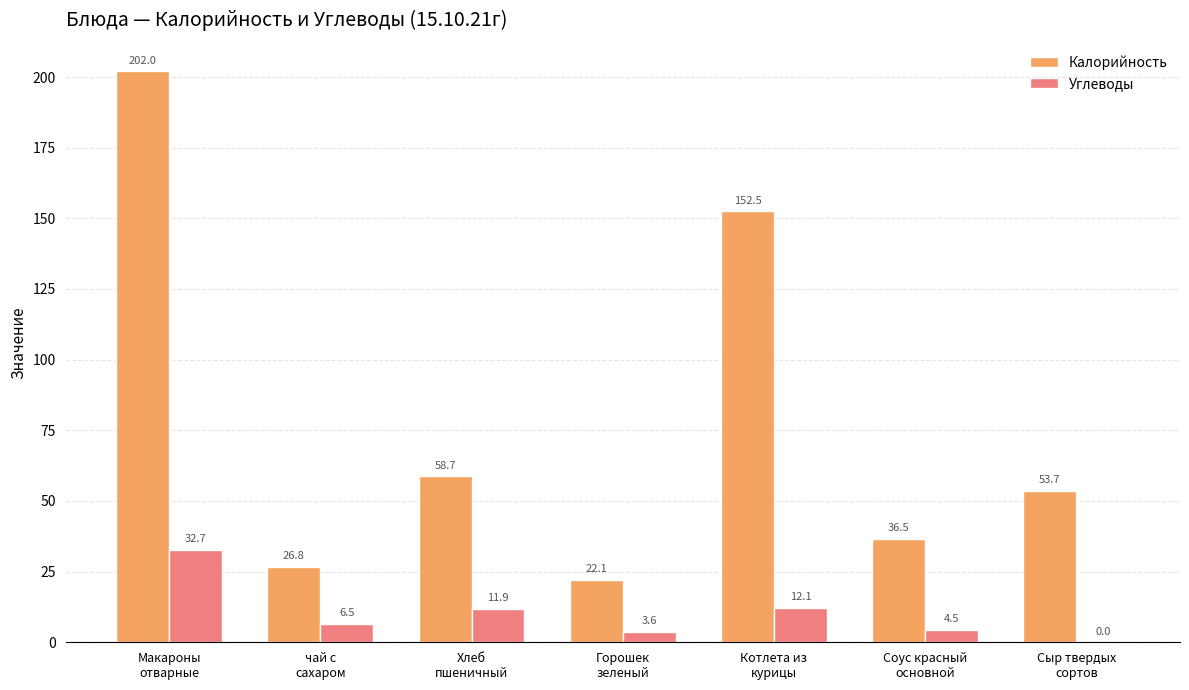

Count the number of categories in the chart.

7